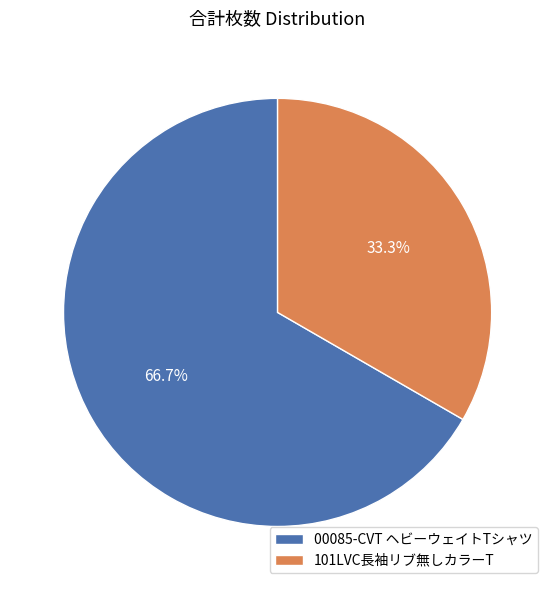

True or false: 00085-CVT ヘビーウェイトTシャツ accounts for 80% of the total.

False